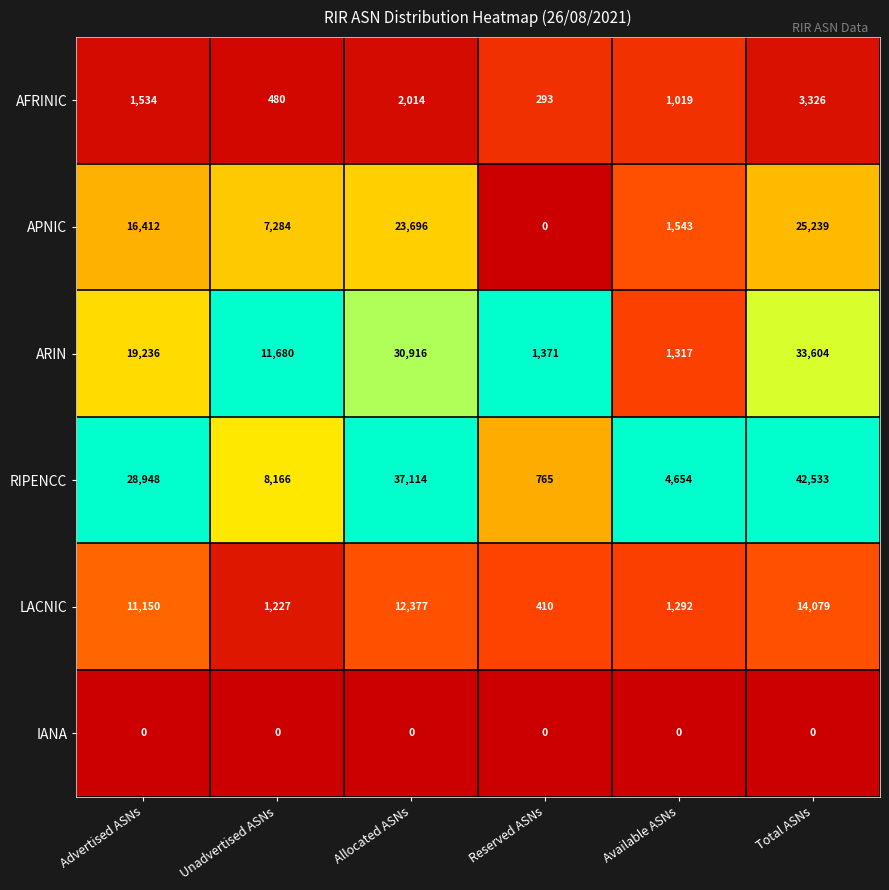

What is the greatest value displayed?

42533